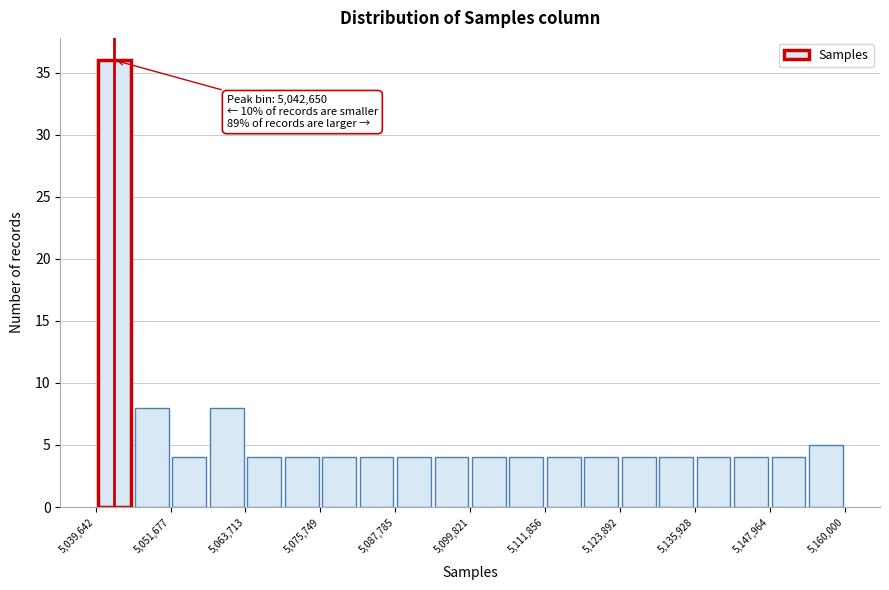

Around what value on the x-axis is the tallest bar? Give the approximate position of its centre, as read against the axis.

5042000